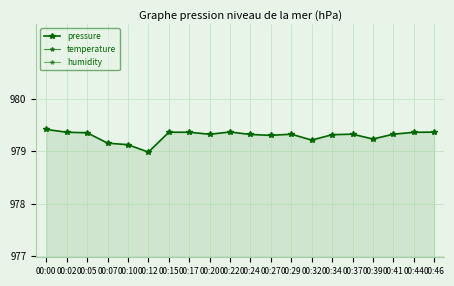

What is the maximum value for temperature?

17.3